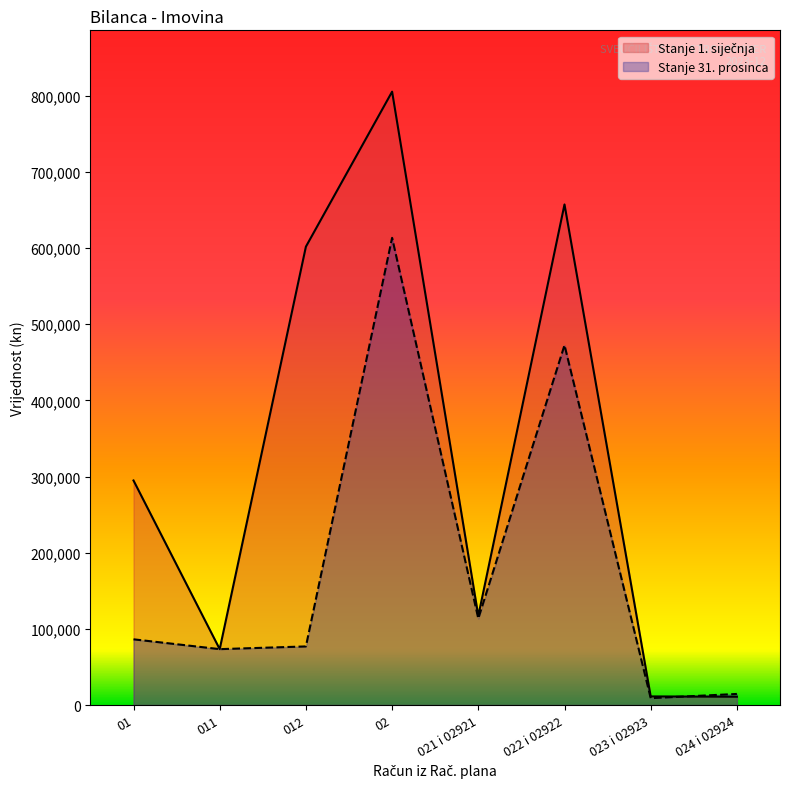

How many interior local peaks does the Stanje 31. prosinca series have?

2